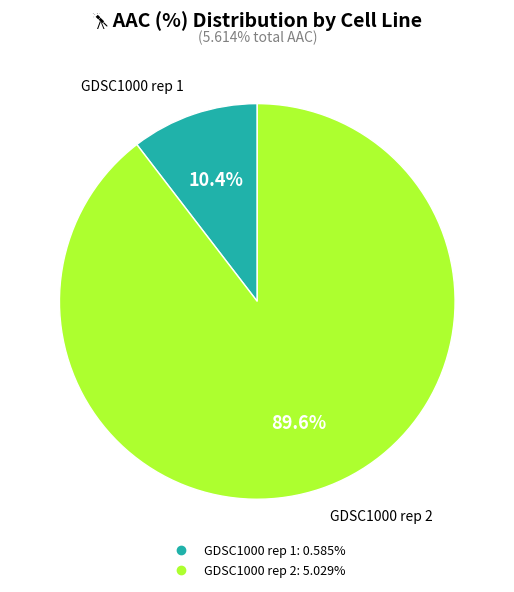

Which slice is the largest?

GDSC1000 rep 2